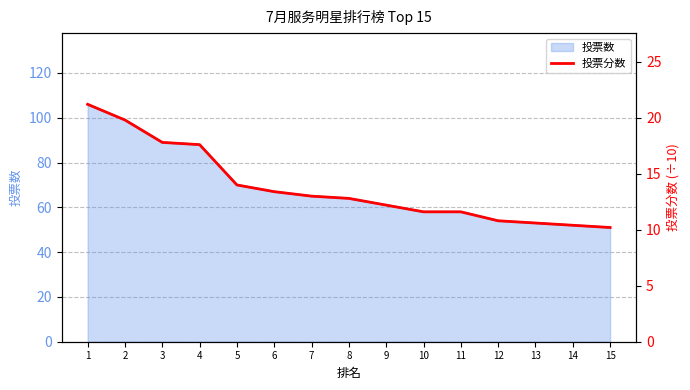

Reading left to right, transcribe all the data shown in this chart.

1=21.2	2=19.8	3=17.8	4=17.6	5=14.0	6=13.4	7=13.0	8=12.8	9=12.2	10=11.6	11=11.6	12=10.8	13=10.6	14=10.4	15=10.2